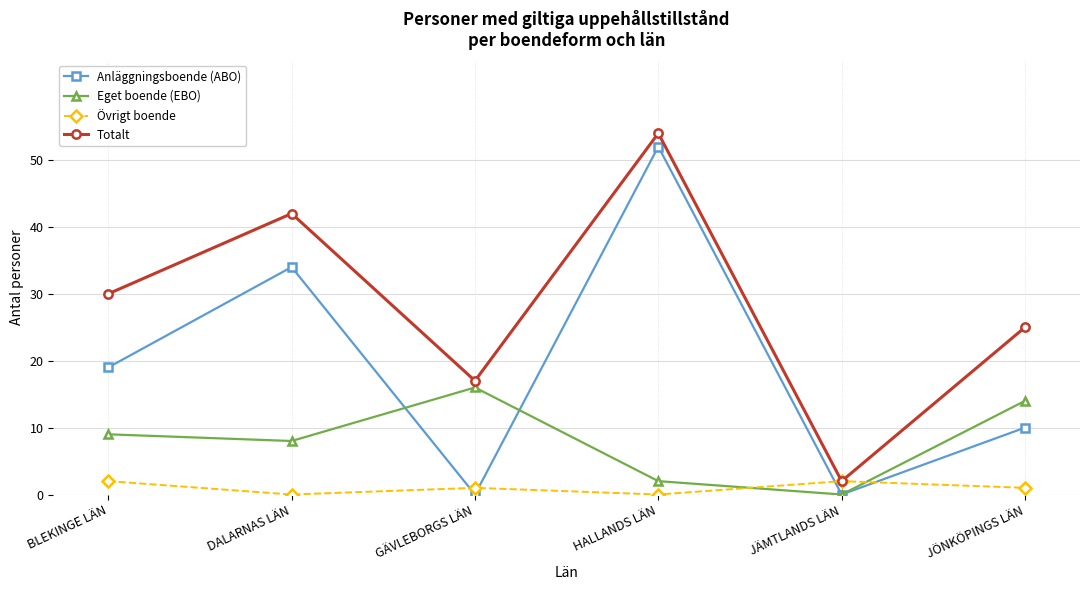

Rank the series at JÖNKÖPINGS LÄN from lowest to highest value.

Övrigt boende, Anläggningsboende (ABO), Eget boende (EBO), Totalt